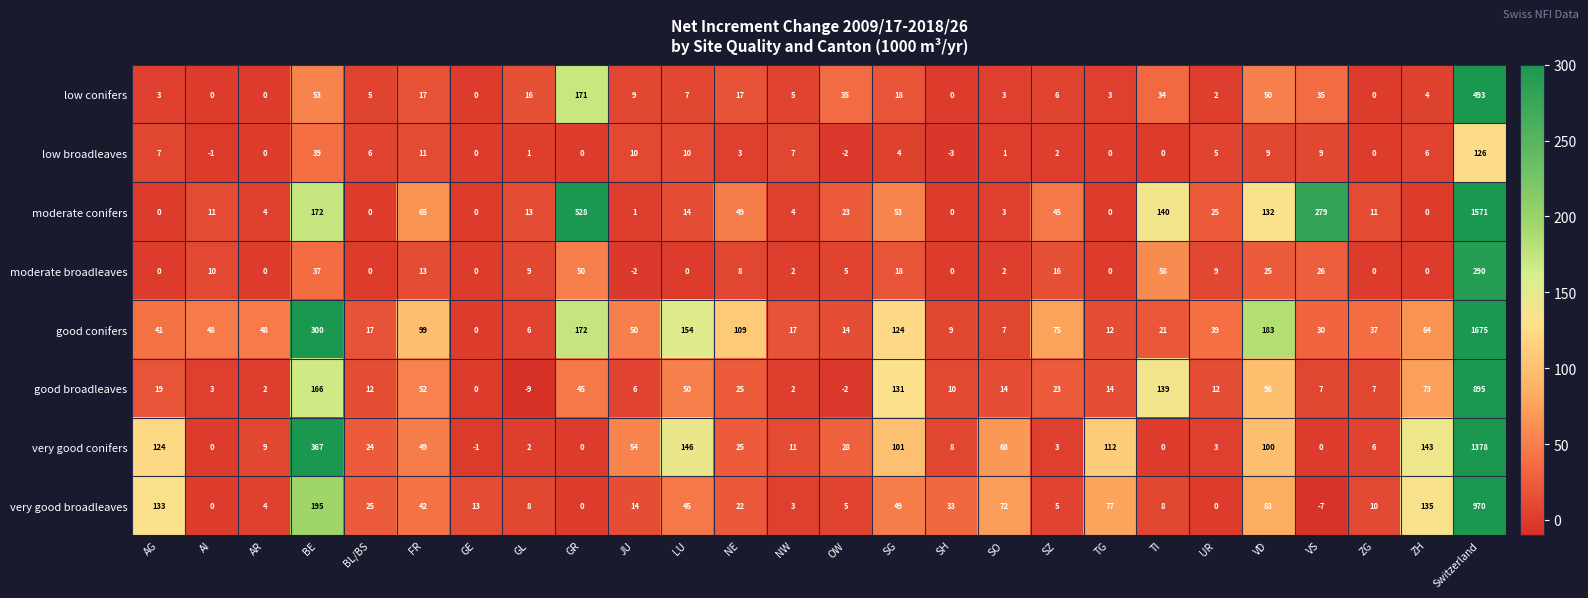

What is the minimum value shown in the chart?

-9